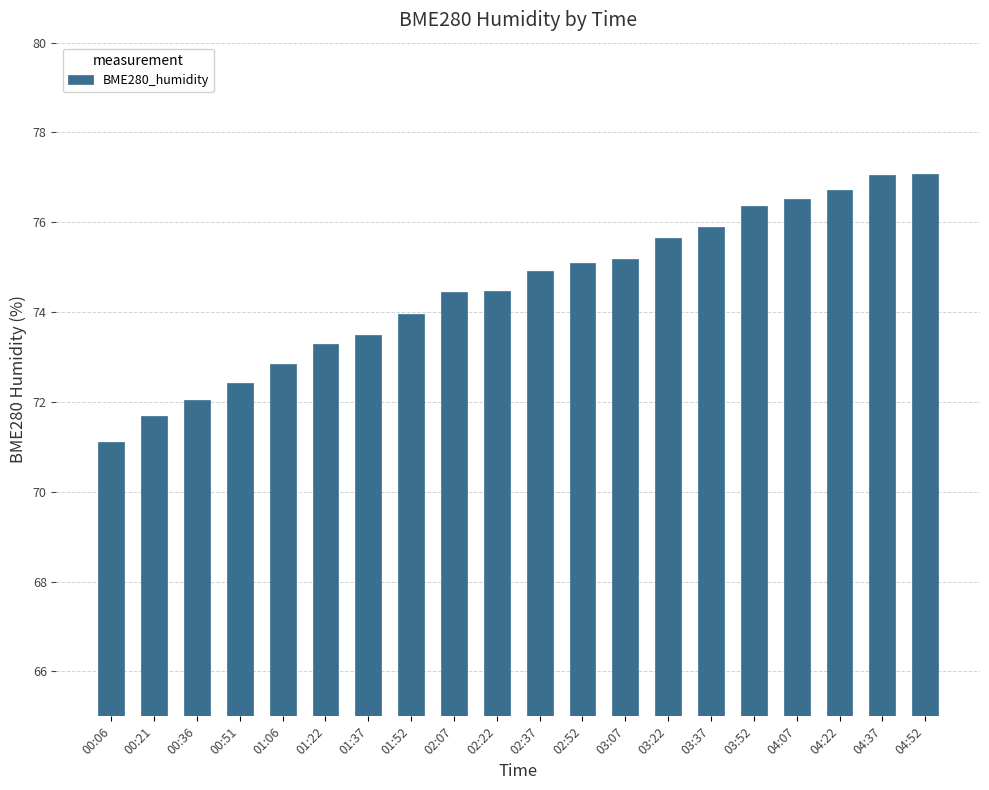

What is the minimum value shown in the chart?

71.1